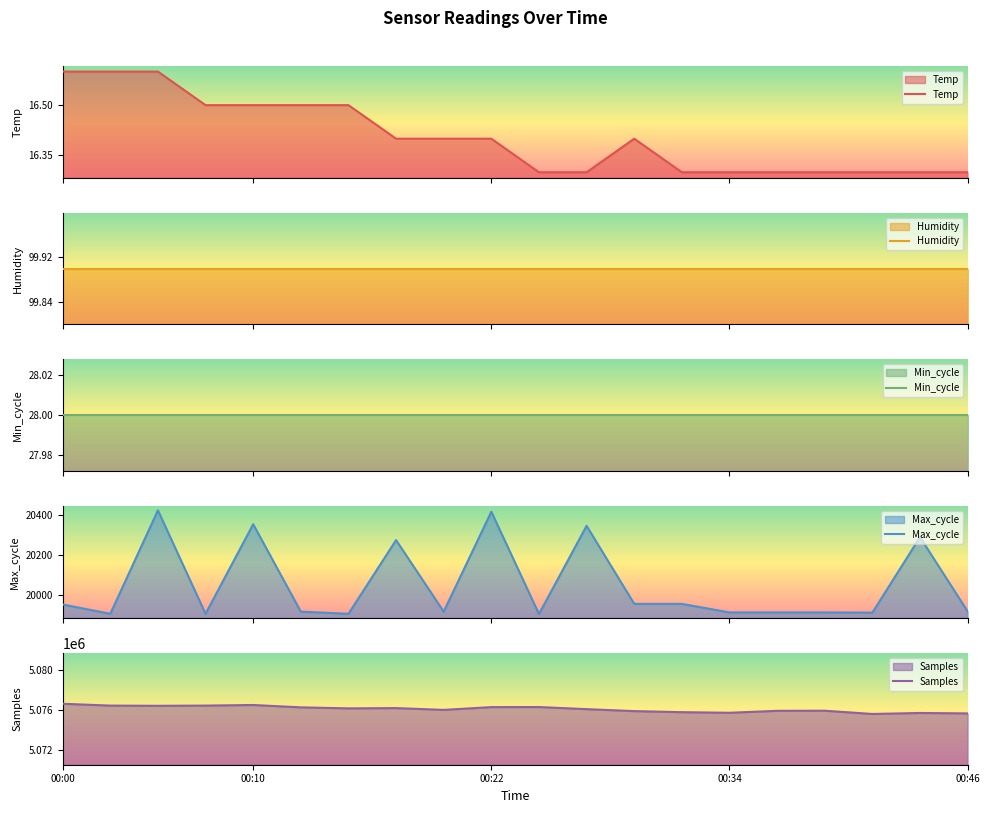

Rank the series by their maximum value, from highest to lowest.

Samples, Max_cycle, Humidity, Min_cycle, Temp